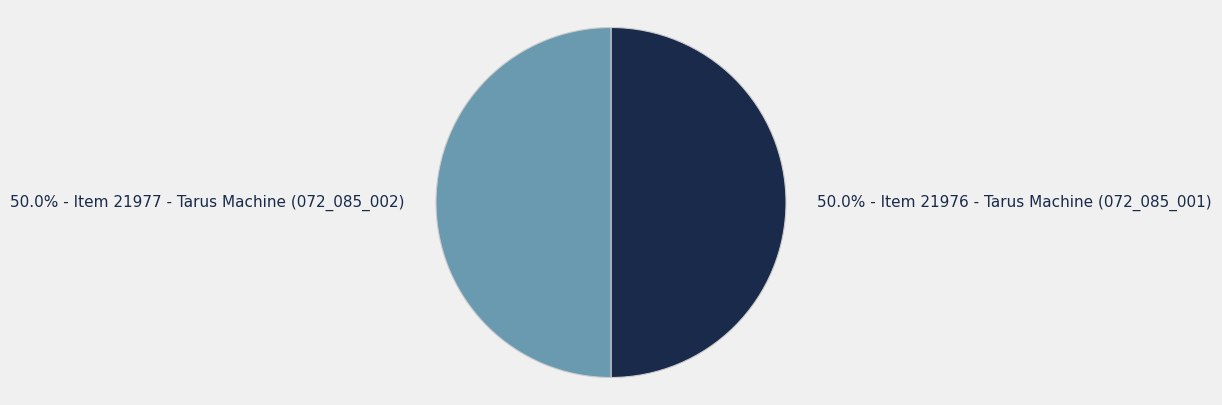

Combined, what portion of the pie is 50.0% - Item 21977 - Tarus Machine (072_085_002) and 50.0% - Item 21976 - Tarus Machine (072_085_001)?

100.0%